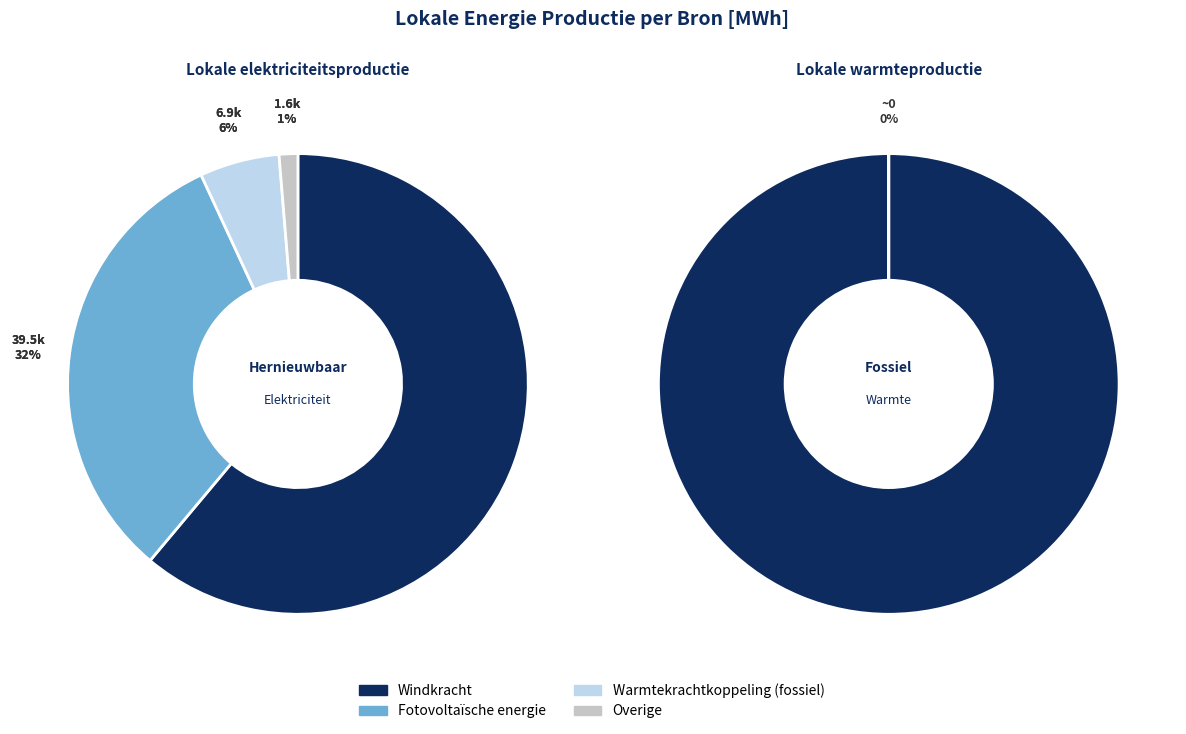

What percentage is NOT represented by Windkracht?

38.9%